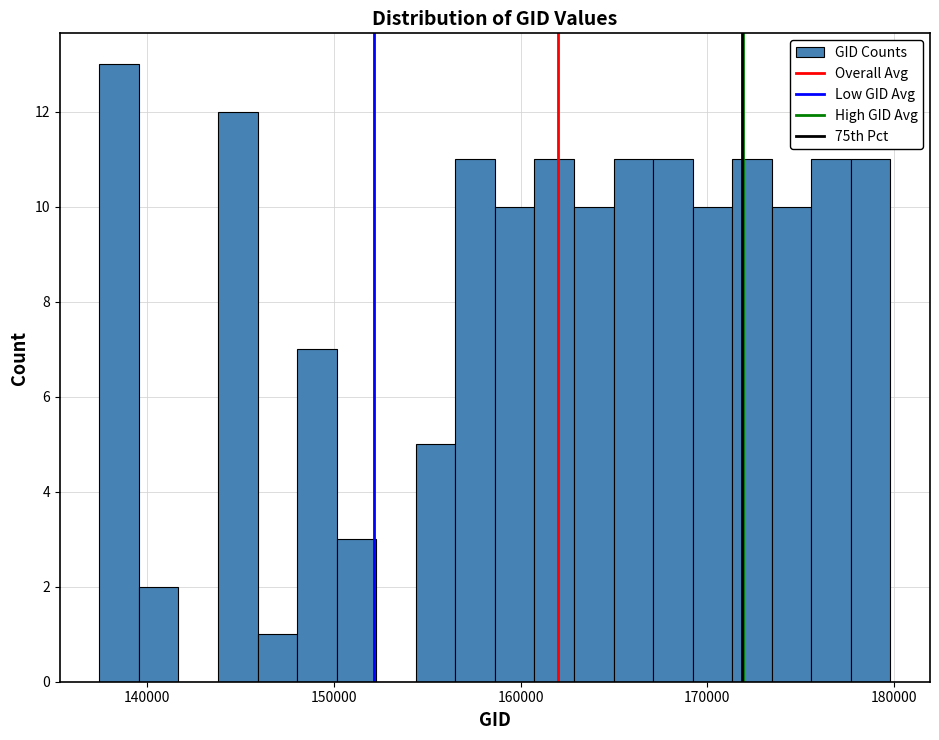

Around what value on the x-axis is the tallest bar? Give the approximate position of its centre, as read against the axis.

139000